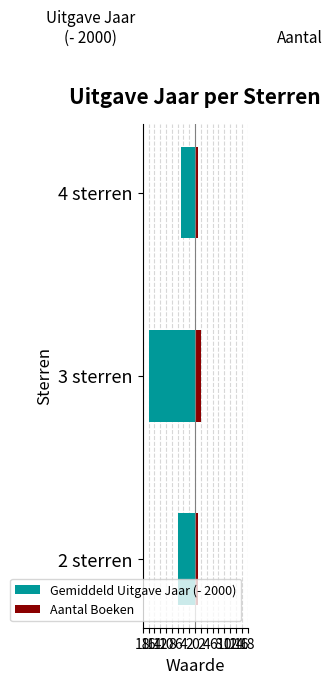

True or false: Gemiddeld Uitgave Jaar (- 2000) has a value of -7 at 3 sterren.

False